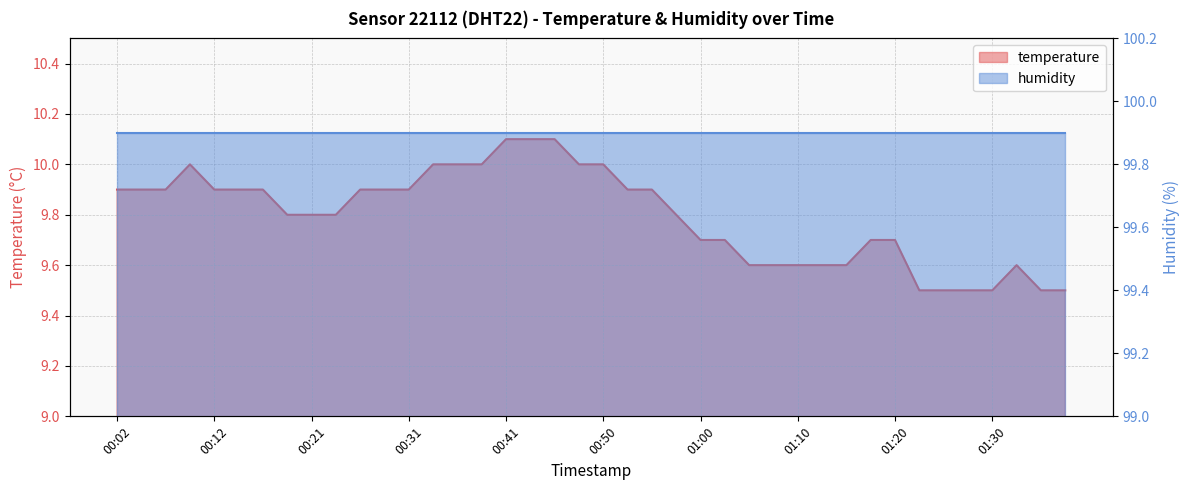

What is the sum of all values?

391.8